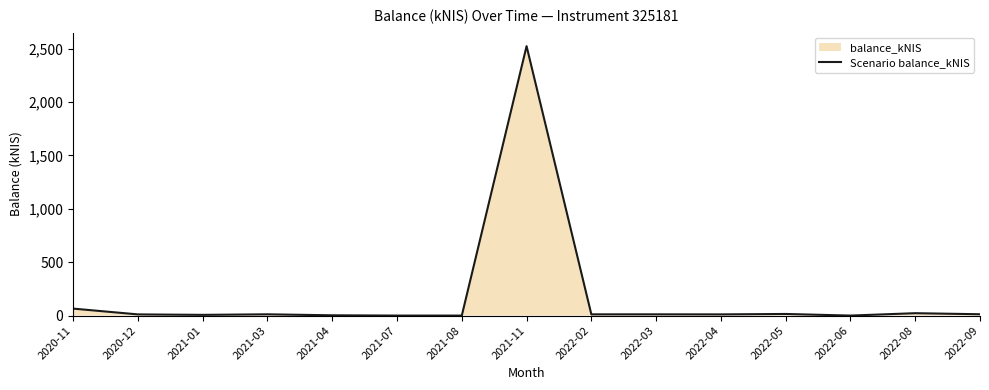

The value at 2021-03 is 8.1. True or false?

False